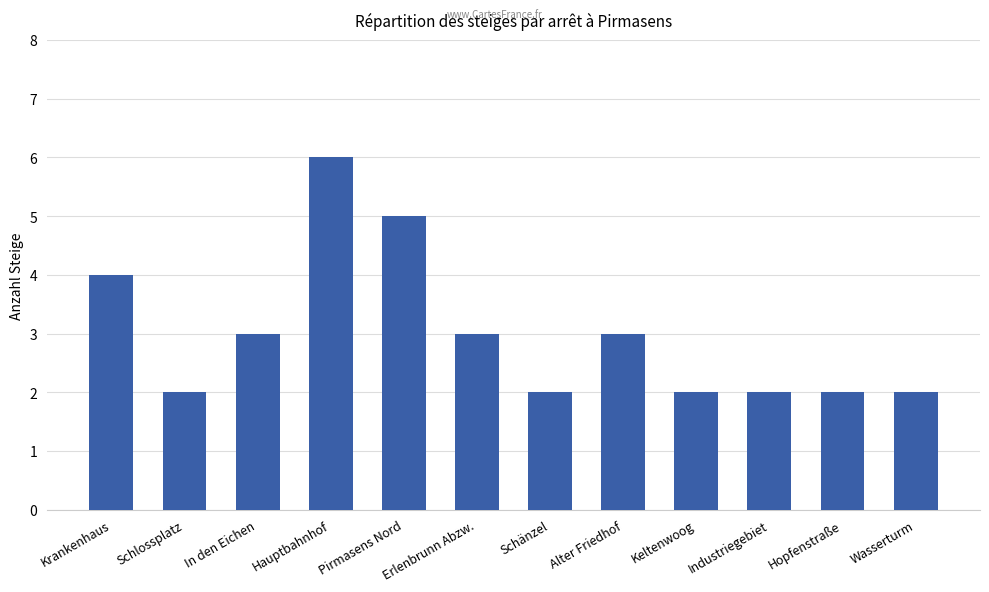

True or false: the data shows 5 at Pirmasens Nord.

True